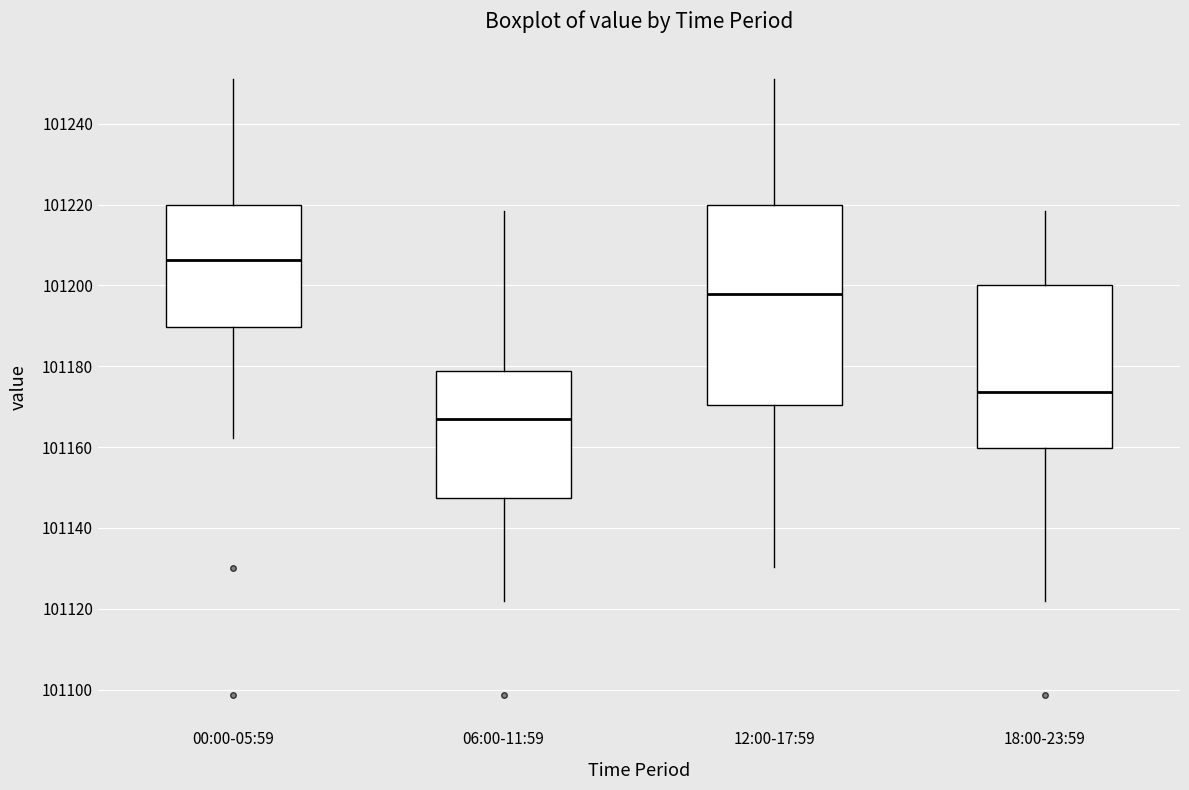

Which box has the lowest median line?

06:00-11:59